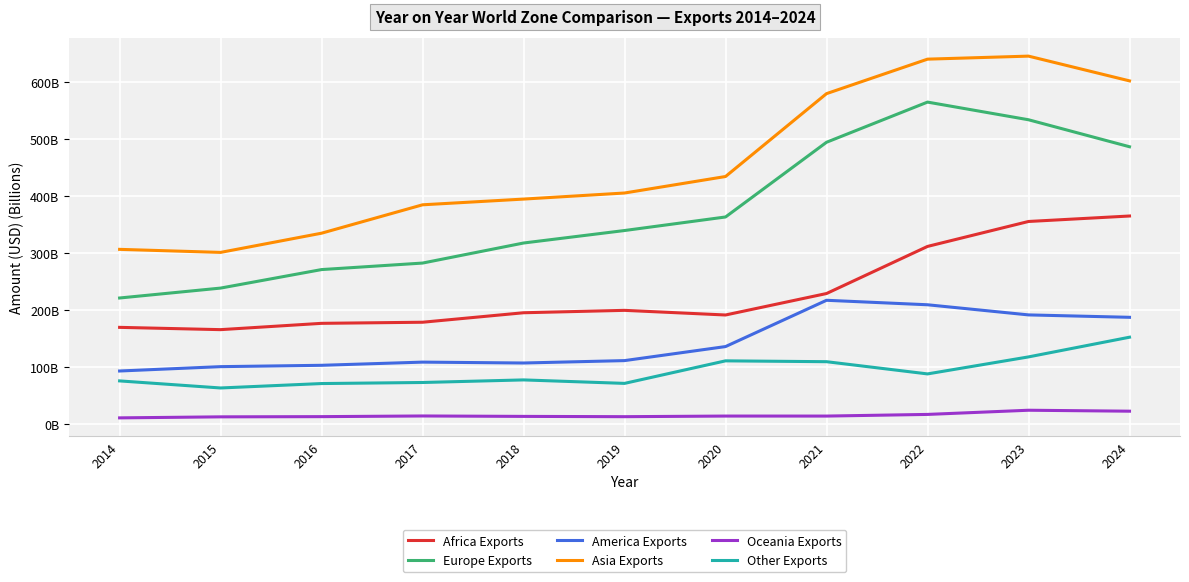

What is the spread (max minus min) of values at 2022?

624.1